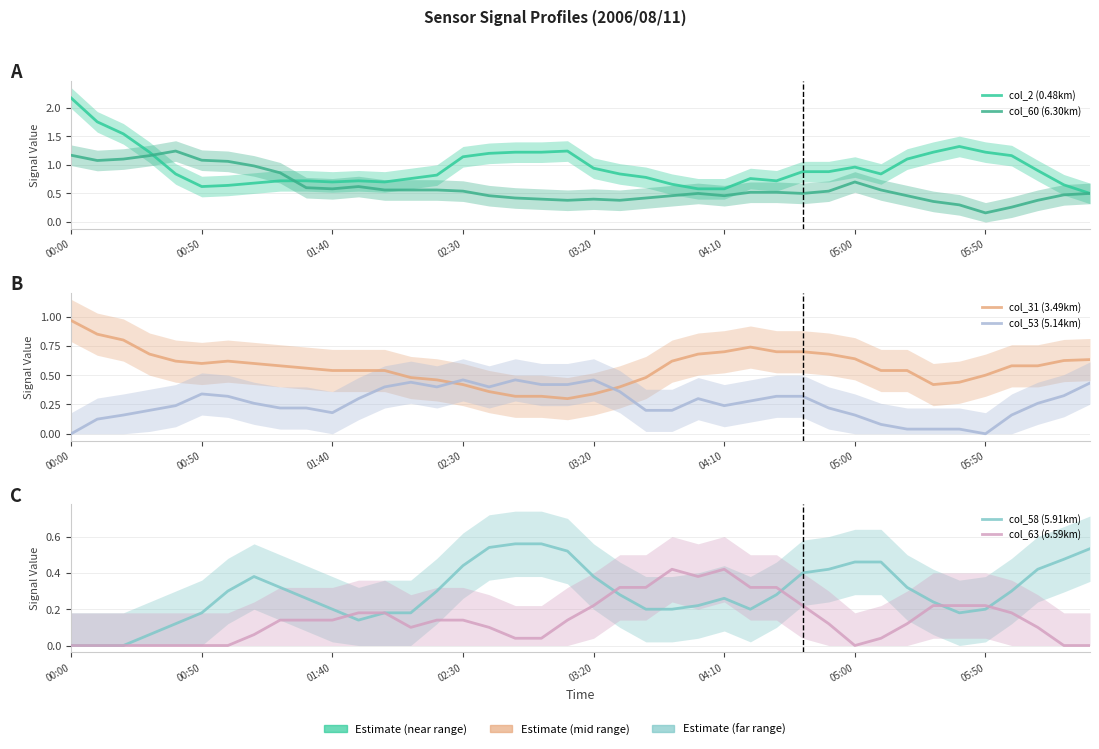

Does the chart display data point markers on the line(s)?

No